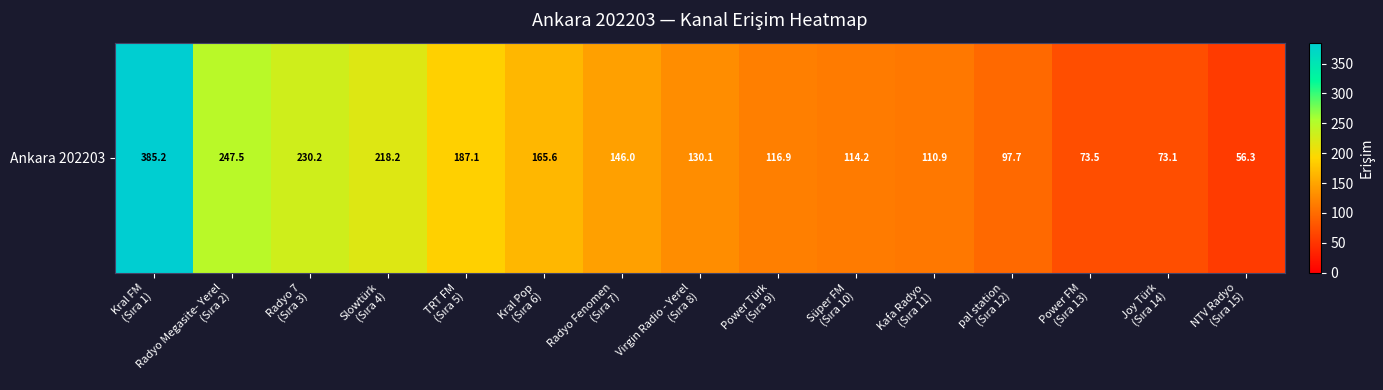

Reading right to left, transcribe all the data shown in this chart.

56.3	73.1	73.5	97.7	110.9	114.2	116.9	130.1	146.0	165.6	187.1	218.2	230.2	247.5	385.2